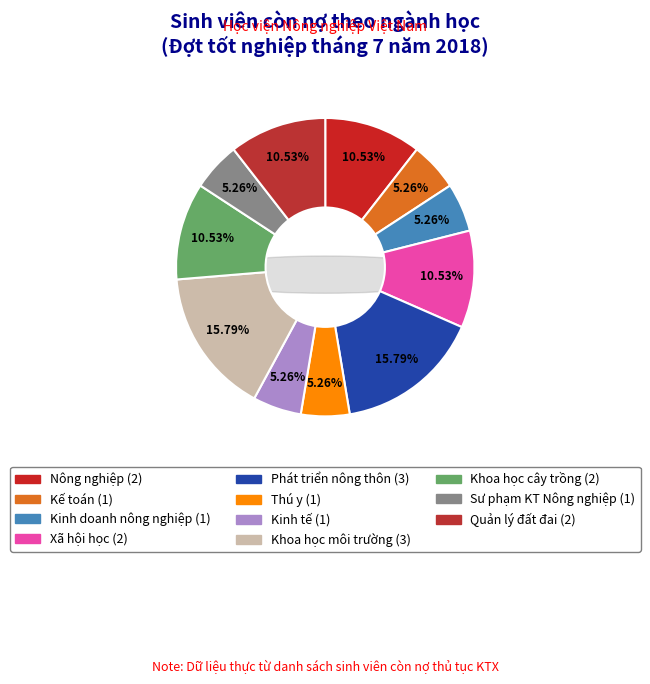

What is the total percentage of Khoa học môi trường and Sư phạm KT Nông nghiệp?

21.1%